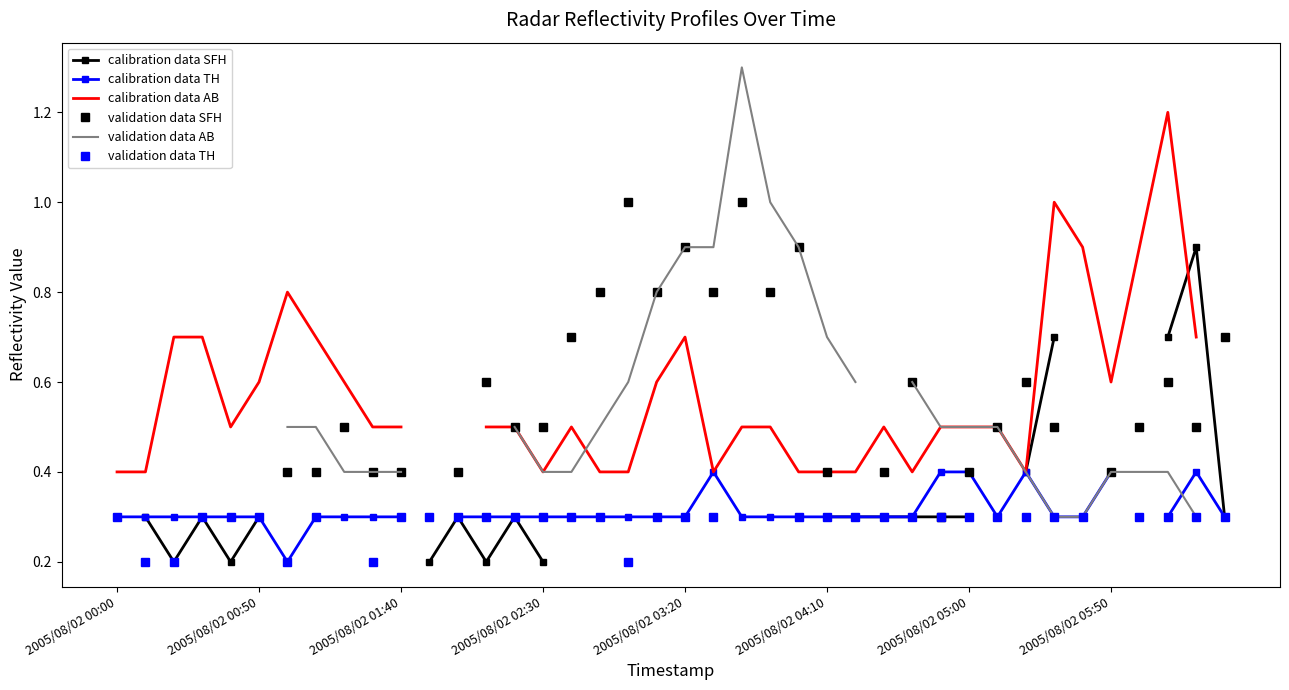

At which category is the sum across all series the highest?

37